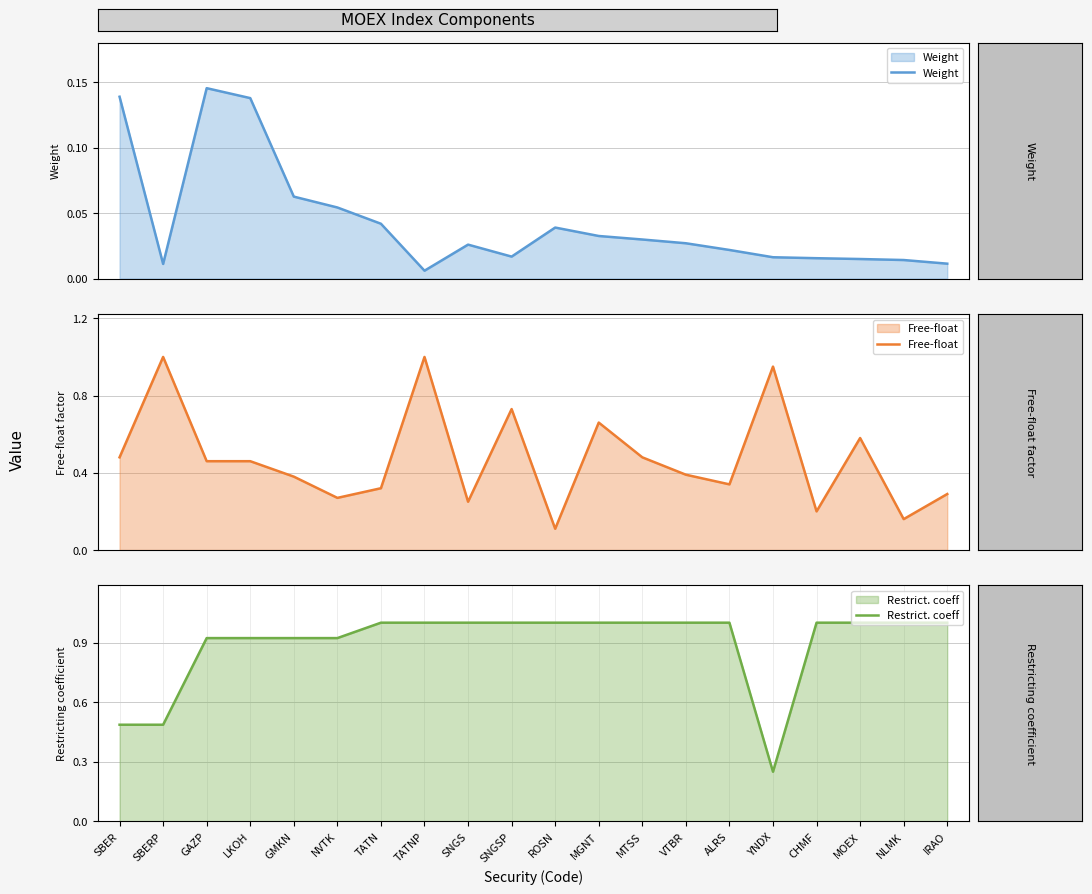

The value of Free-float at SNGSP is 0.7. True or false?

True